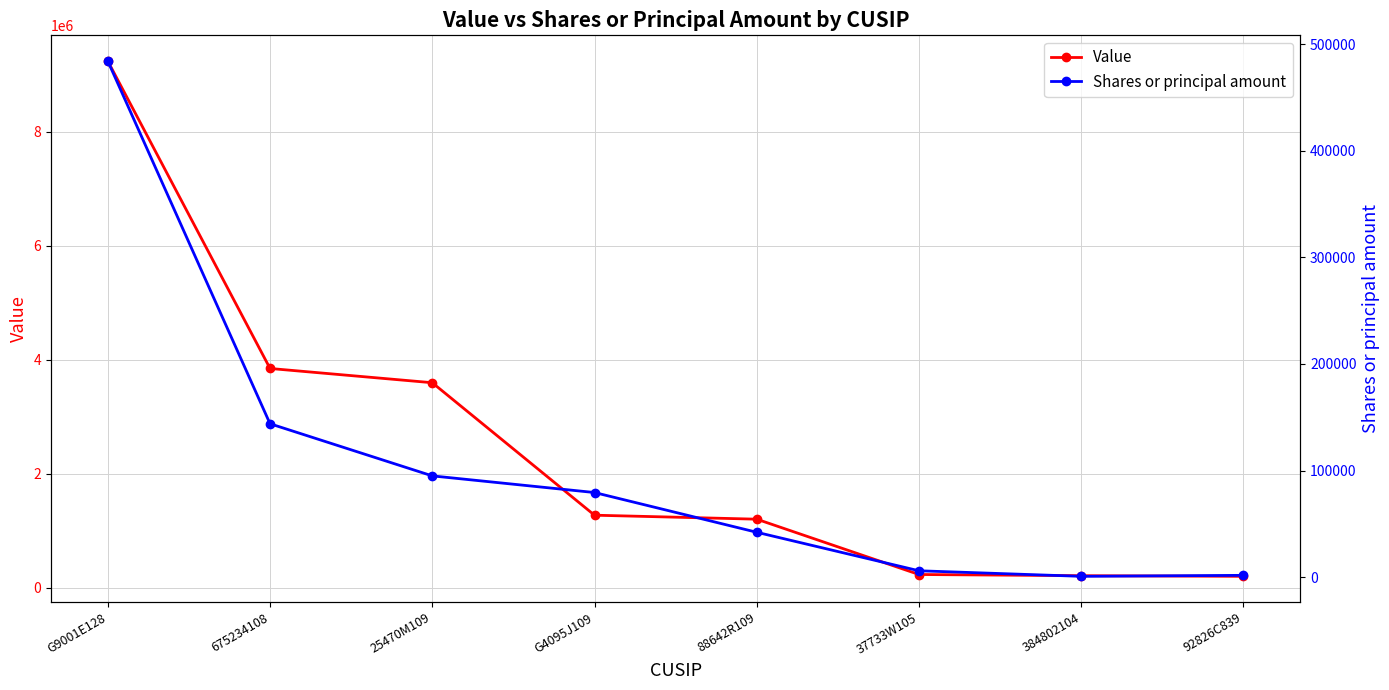

What position from the left is 88642R109?

5